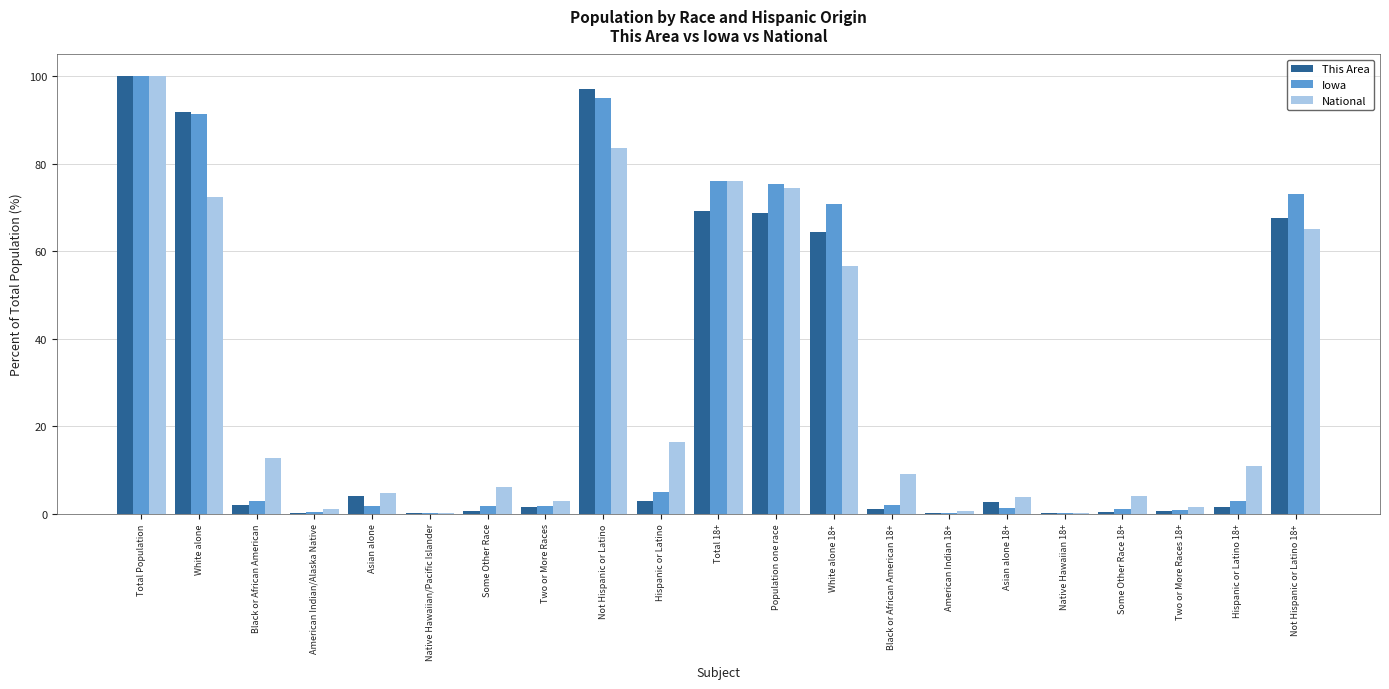

What is the average value of the This Area series?

27.4